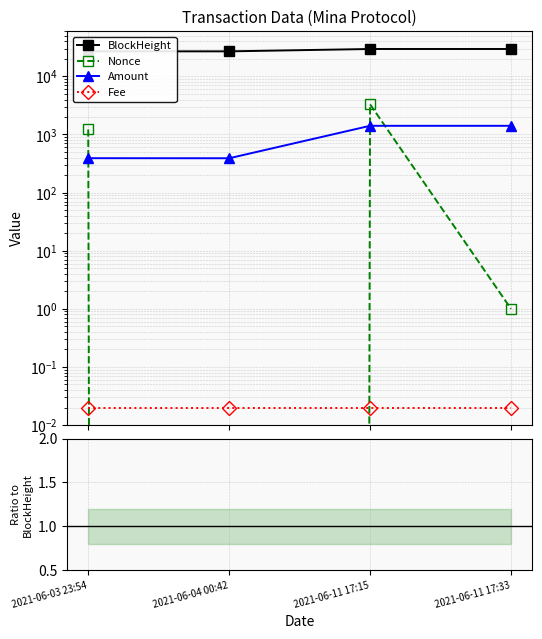

Rank the categories by Nonce value from lowest to highest.

2021-06-04 00:42, 2021-06-11 17:33, 2021-06-03 23:54, 2021-06-11 17:15